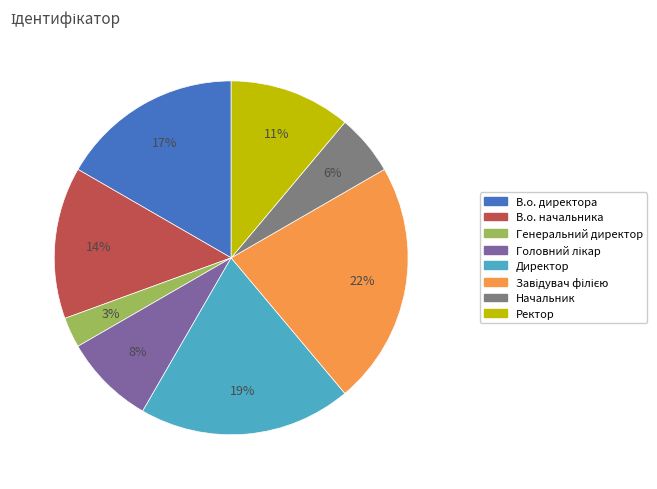

To the nearest percent, what is the combined percentage of Генеральний директор and Ректор?

14%